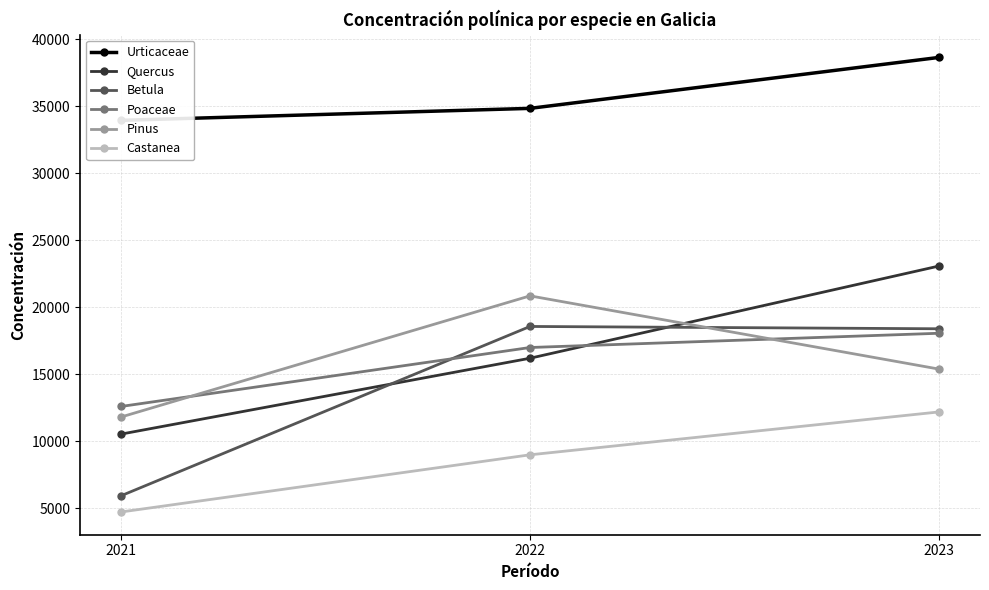

Reading left to right, what are all the values shown in this chart?

Urticaceae: 33934	34828	38628
Quercus: 10537	16196	23074
Betula: 5938	18566	18393
Poaceae: 12599	16996	18059
Pinus: 11811	20847	15385
Castanea: 4731	8995	12193